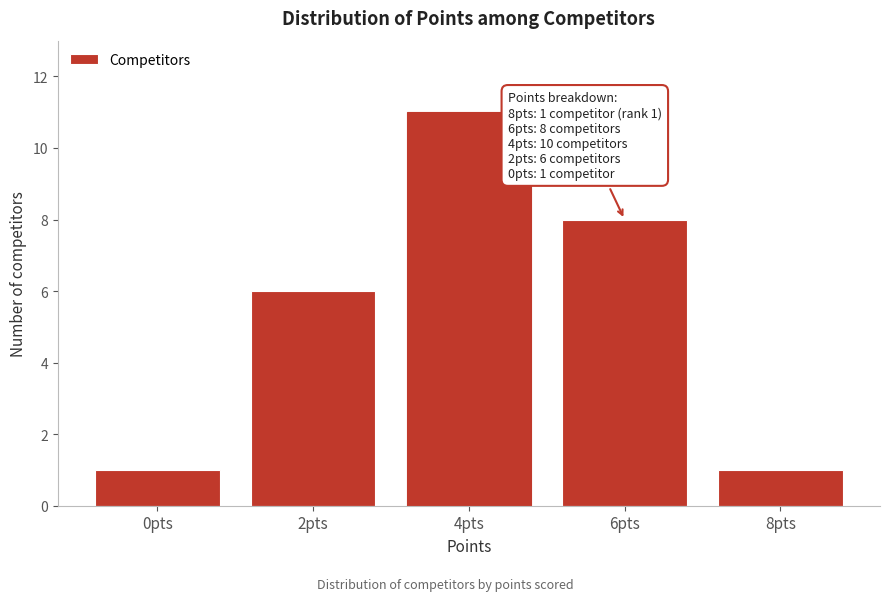

Reading left to right, transcribe all the data shown in this chart.

0pts=1	2pts=6	4pts=11	6pts=8	8pts=1